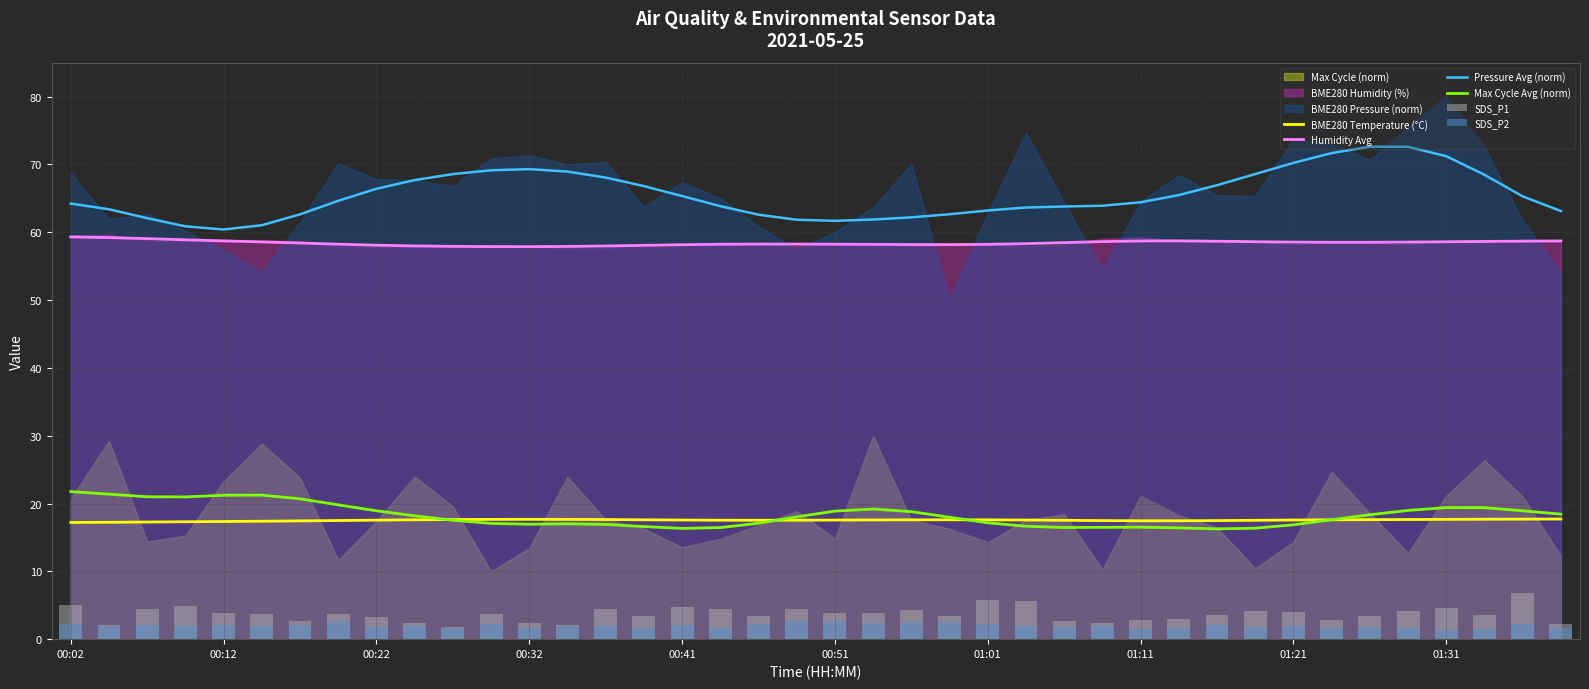

True or false: Max Cycle Avg (norm) and Humidity Avg intersect in this chart.

False